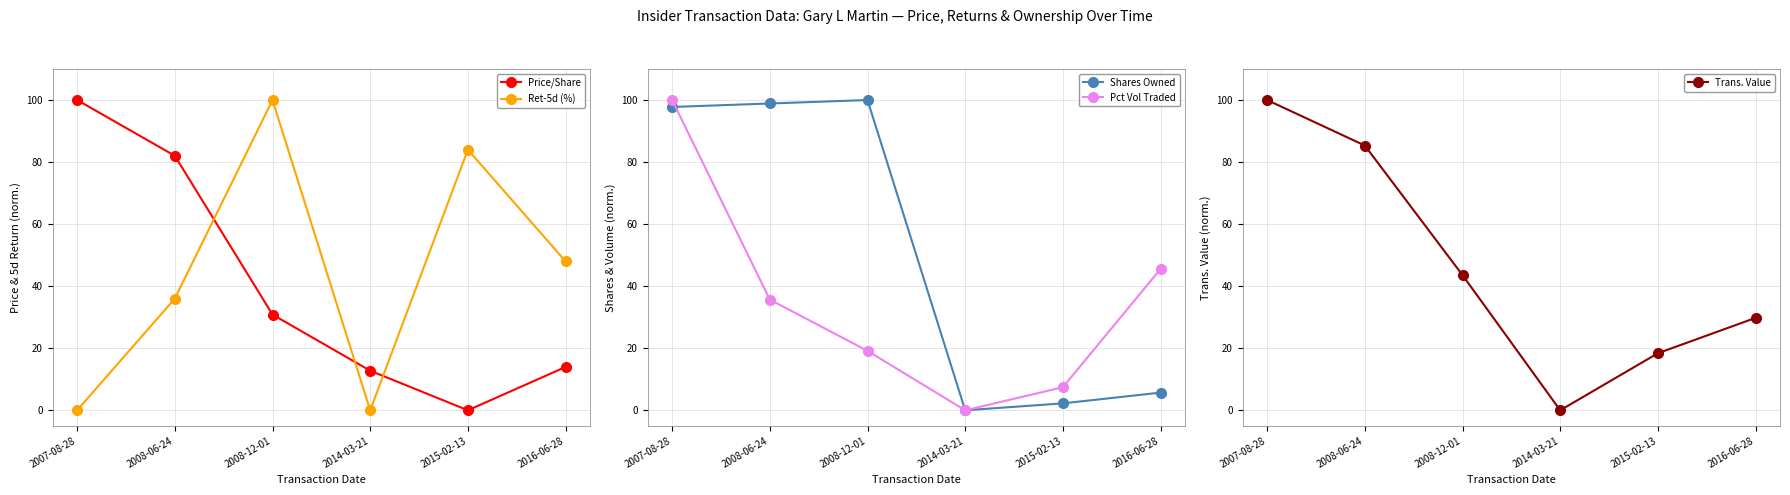

What are all the series names shown in the legend?

Price/Share, Ret-5d (%), Shares Owned, Pct Vol Traded, Trans. Value